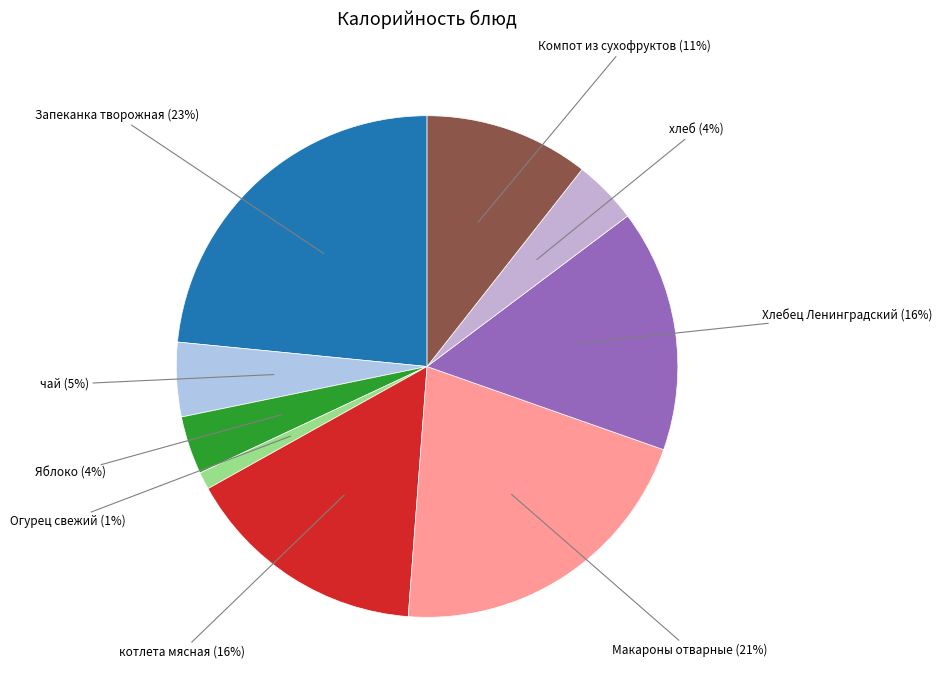

To the nearest percent, what is the difference between the largest and smallest slice percentages?

22%